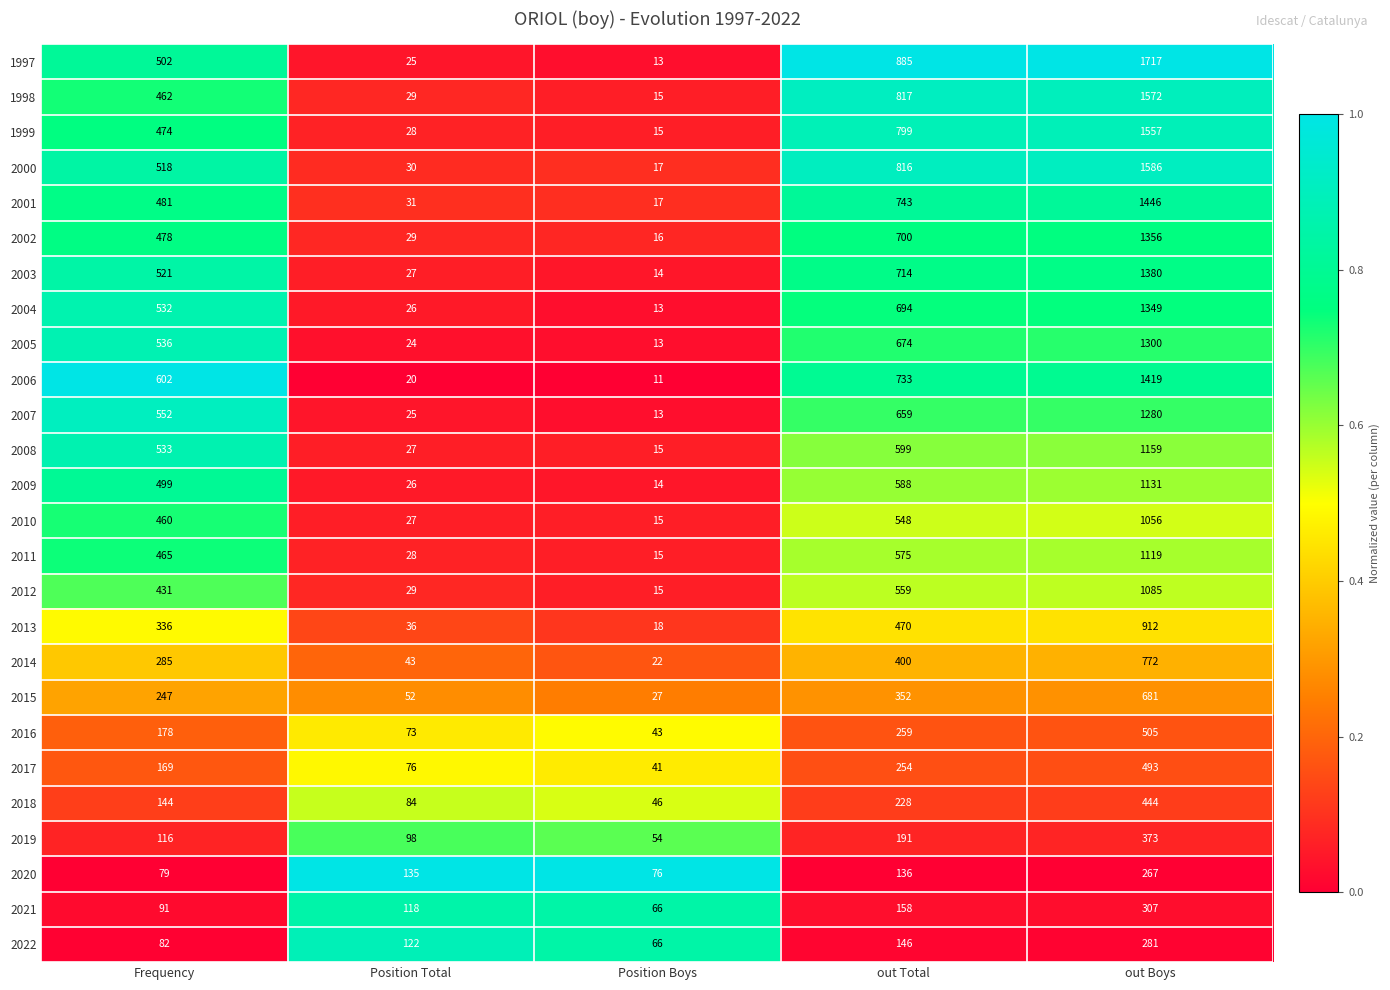

Rank the series at Frequency from lowest to highest value.

2020, 2022, 2021, 2019, 2018, 2017, 2016, 2015, 2014, 2013, 2012, 2010, 1998, 2011, 1999, 2002, 2001, 2009, 1997, 2000, 2003, 2004, 2008, 2005, 2007, 2006